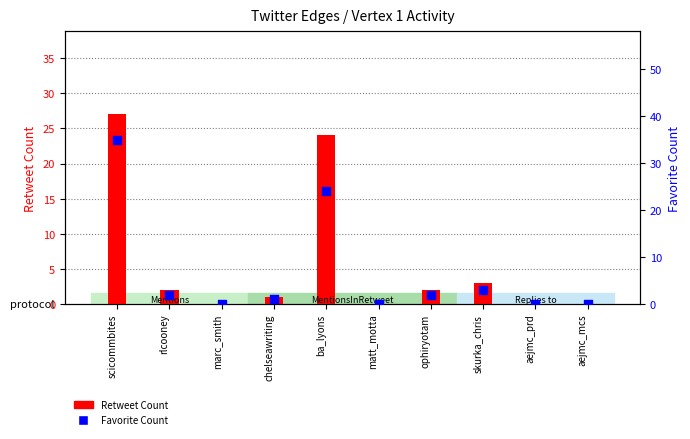

What is the total value across all series at ba_lyons?

48